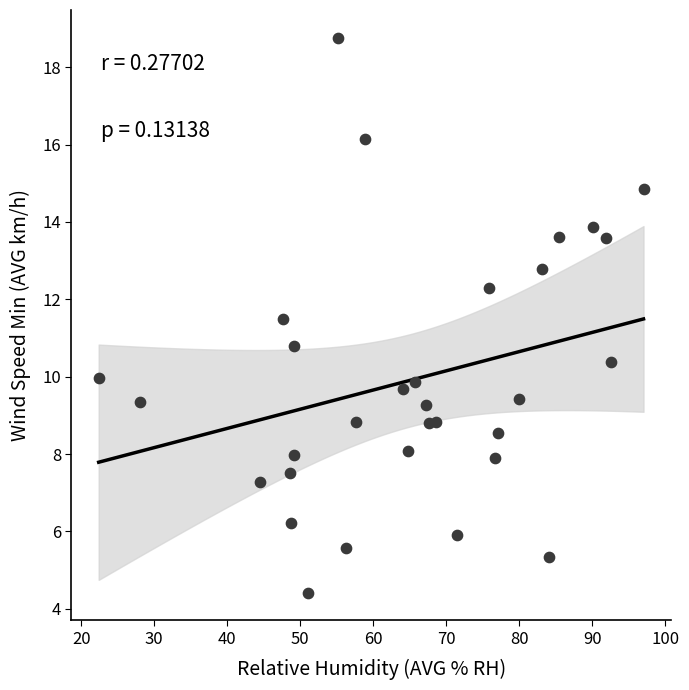

What Y value in the scatter plot is closest to 11?

10.8